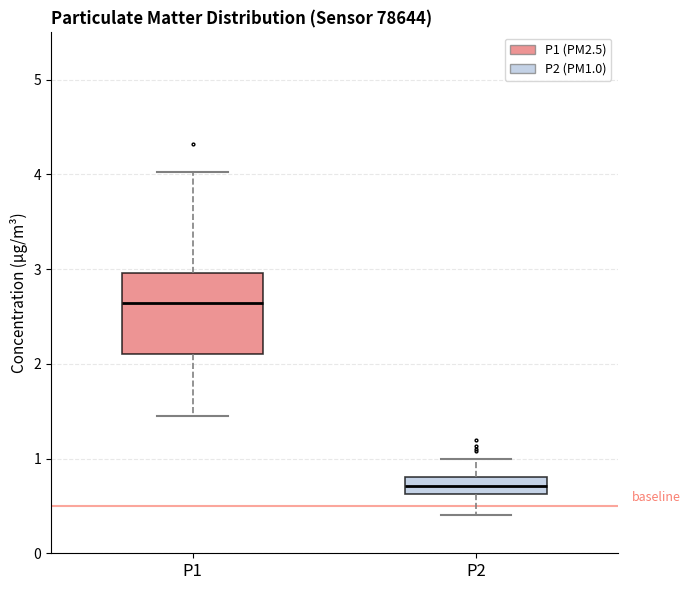

Reading left to right, transcribe this box plot: for each box, give where its median line is, the range the box spans, and where its two whiskers end, as read against the y-axis. The values are not printed on the chart, so give them approximately, as read against the axis.

P1: median 2.6, box 2.1 to 3.0, whiskers 1.5 to 4.0
P2: median 0.7, box 0.6 to 0.8, whiskers 0.4 to 1.0